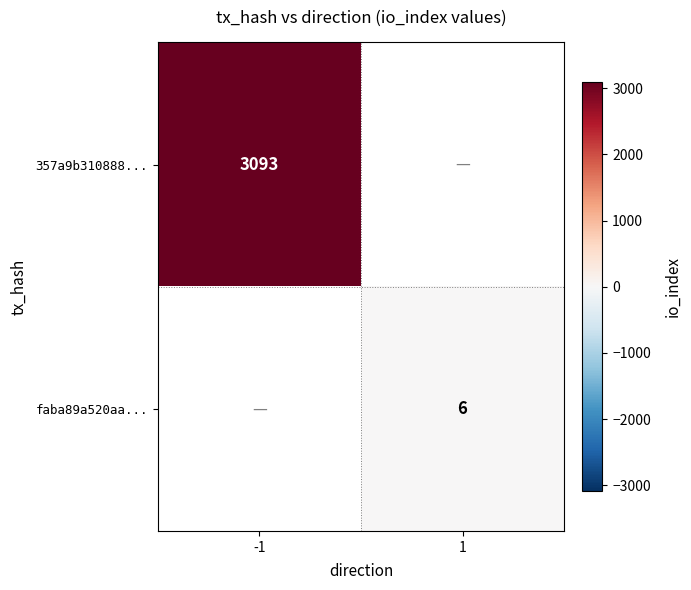

The value of faba89a520aa... at 1 is 10. True or false?

False